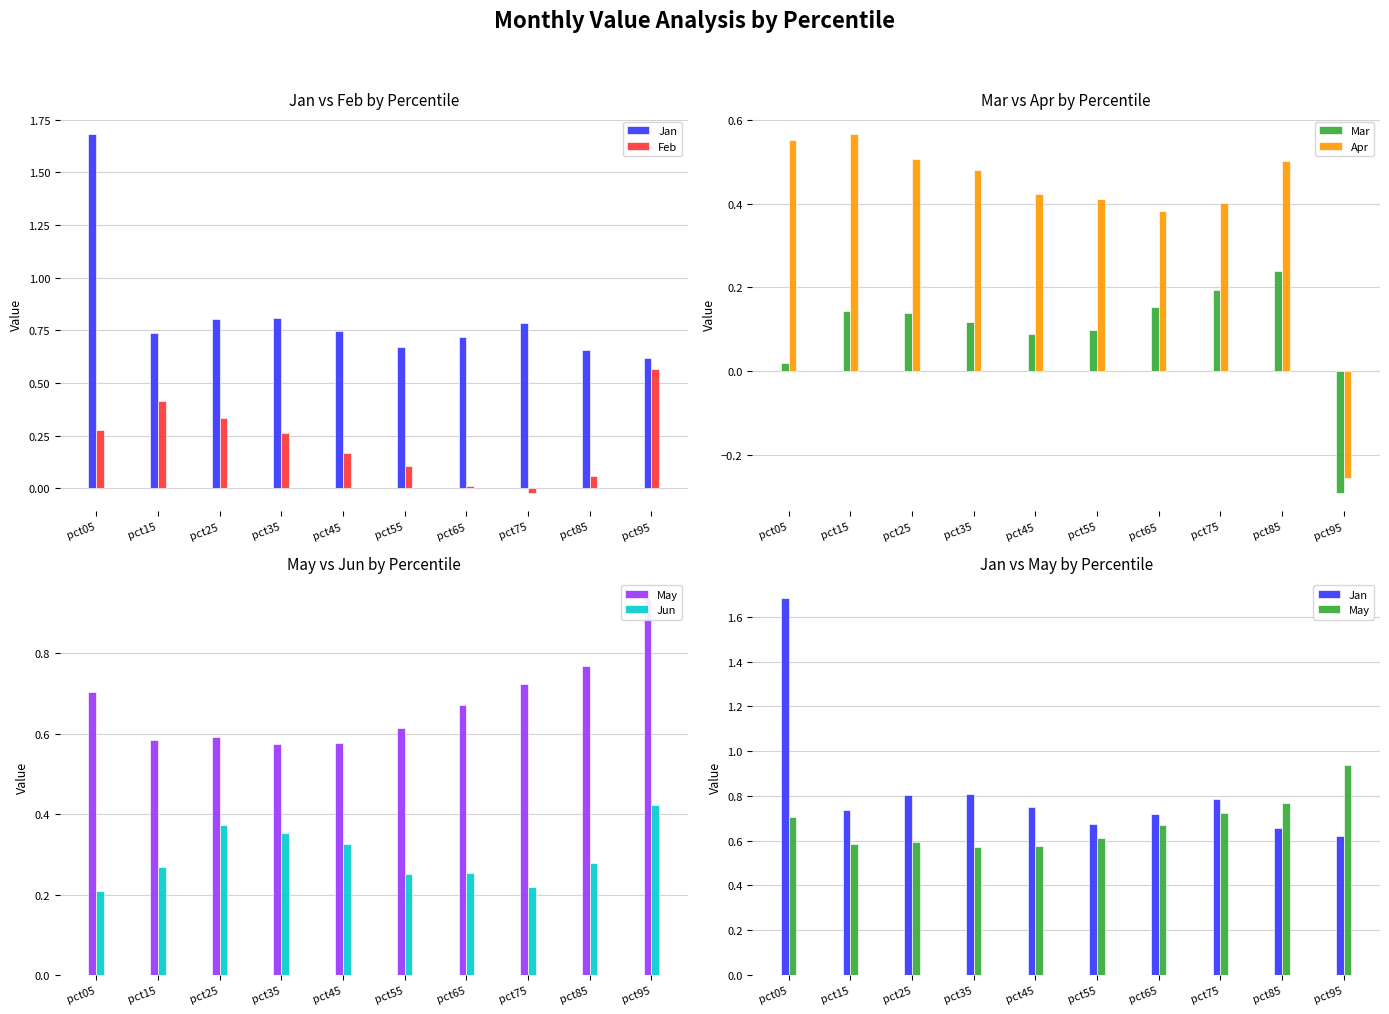

The Jan series shows 1.7 at pct05. True or false?

True